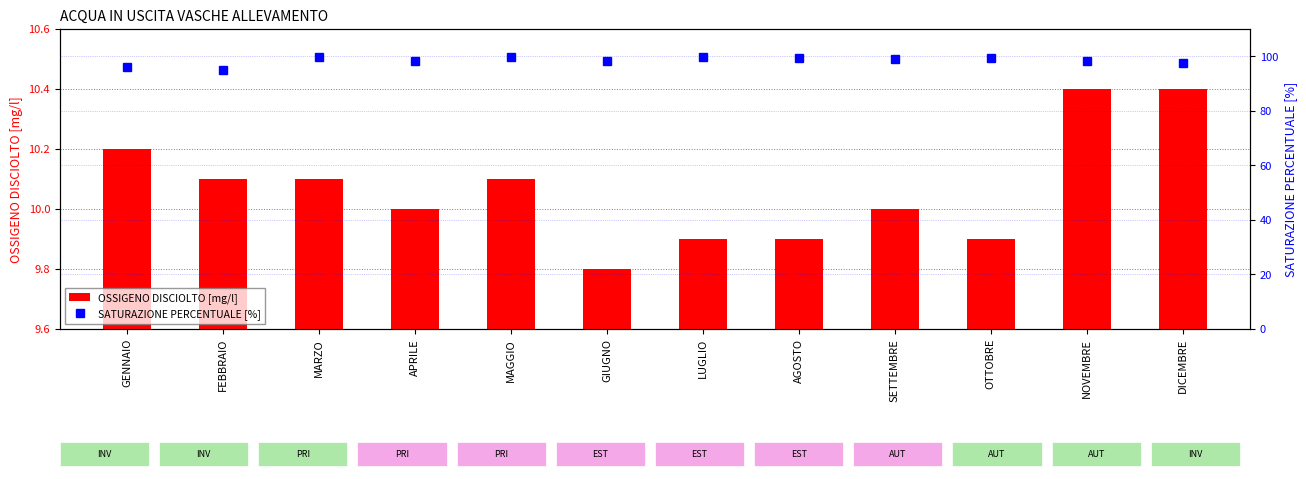

Count the number of categories in the chart.

12